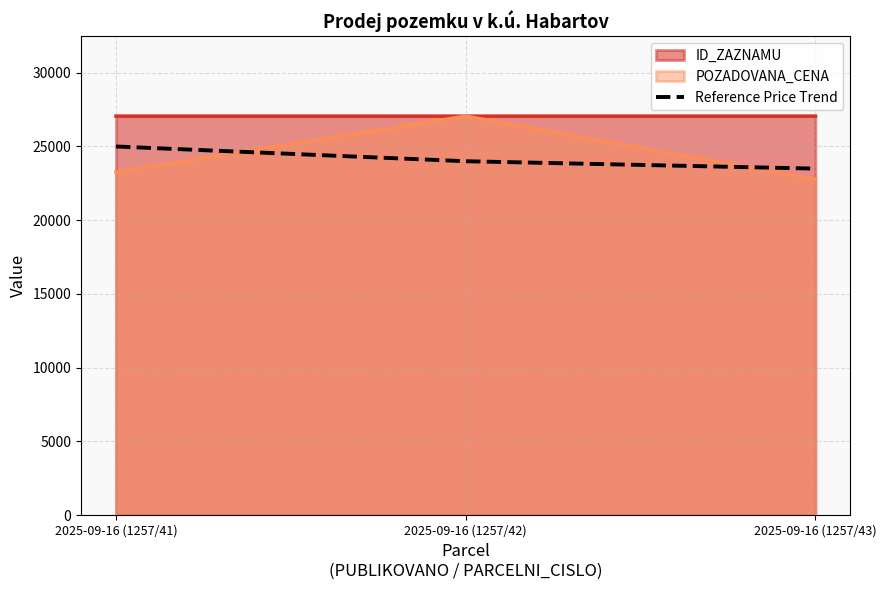

Where does the data first go above 24000?

2025-09-16 (1257/41)